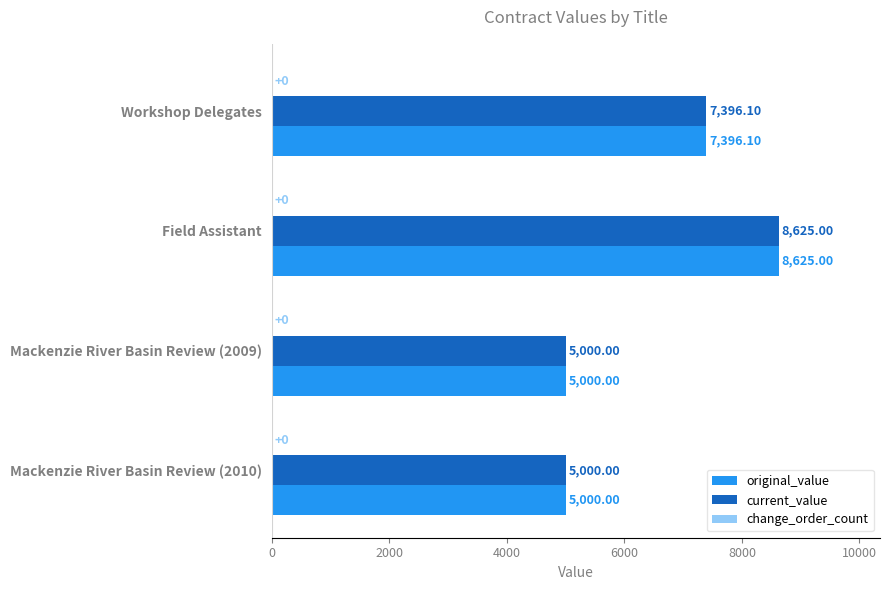

What is the total value across all series at Field Assistant?

17250.0